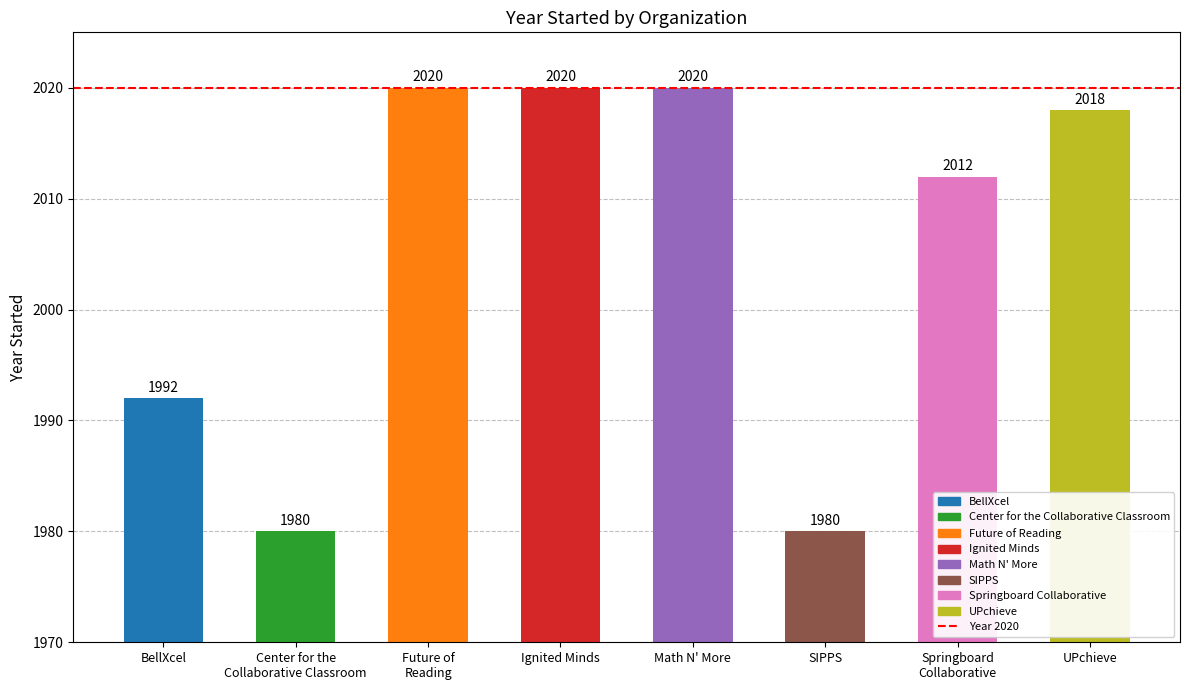

Where is the data nearest to the value 2000?

BellXcel